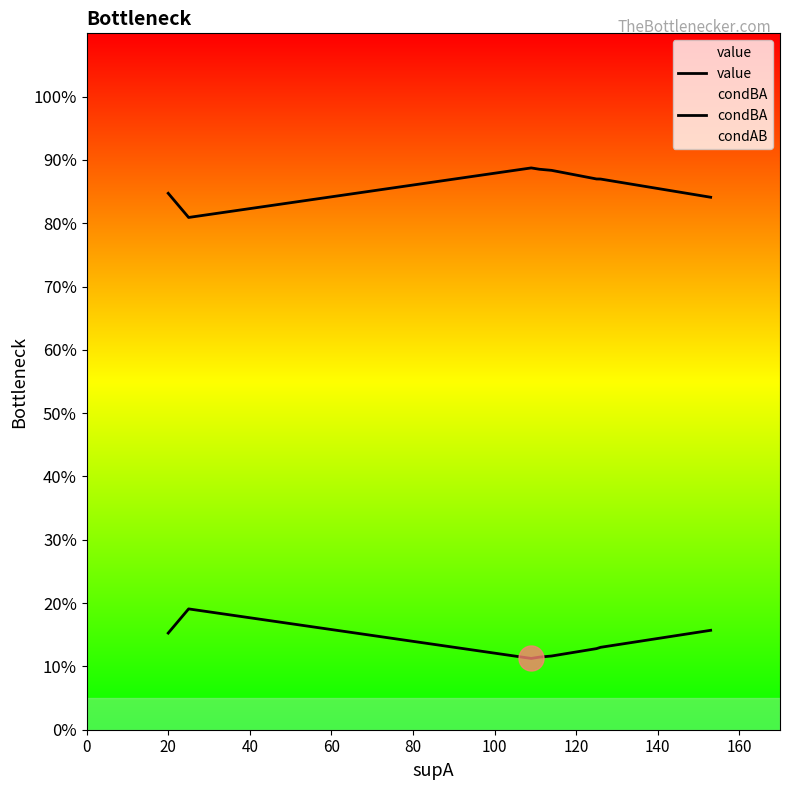

What is the value of the condBA point at the 2nd from the left?

0.2